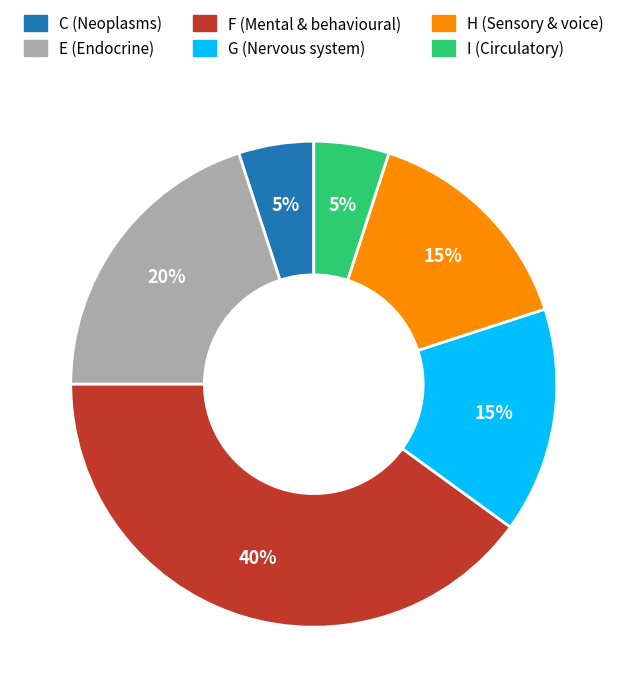

Does G (Nervous system) account for over 50% of the chart?

No